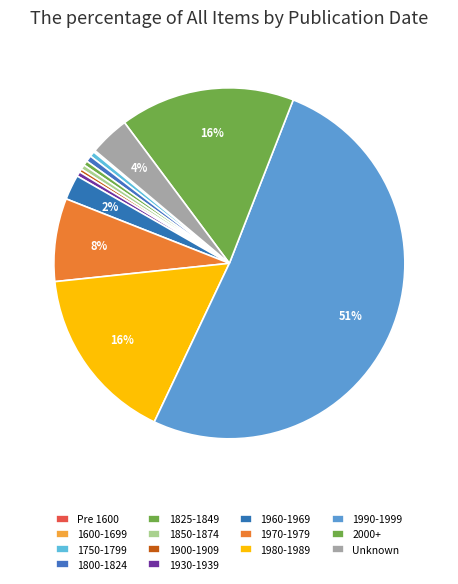

What percentage do 2000+ and 1900-1909 together represent?

16.4%